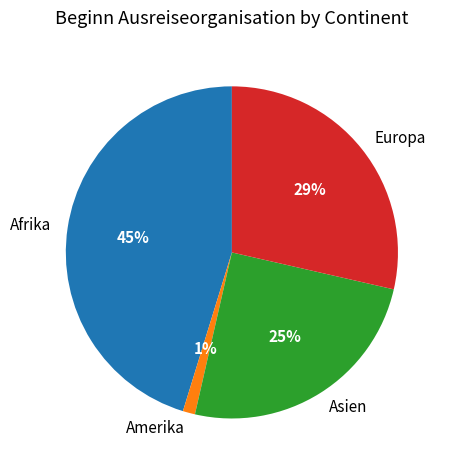

Rank the categories by value from lowest to highest.

Amerika, Asien, Europa, Afrika